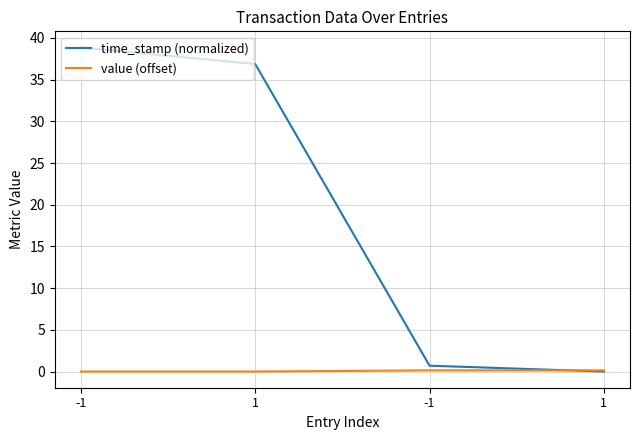

Which series changed the most between 1 and 1?

time_stamp (normalized)